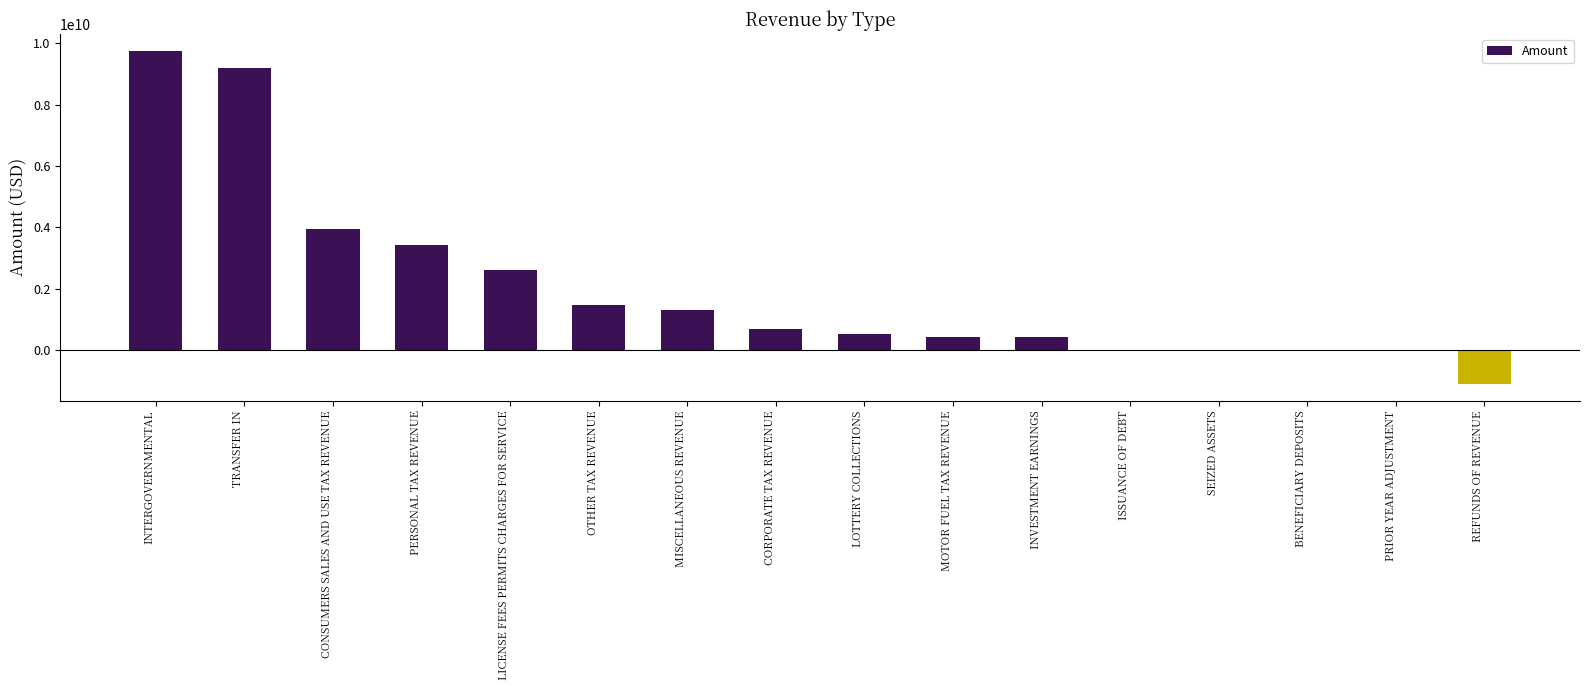

Are the bars horizontal?

No